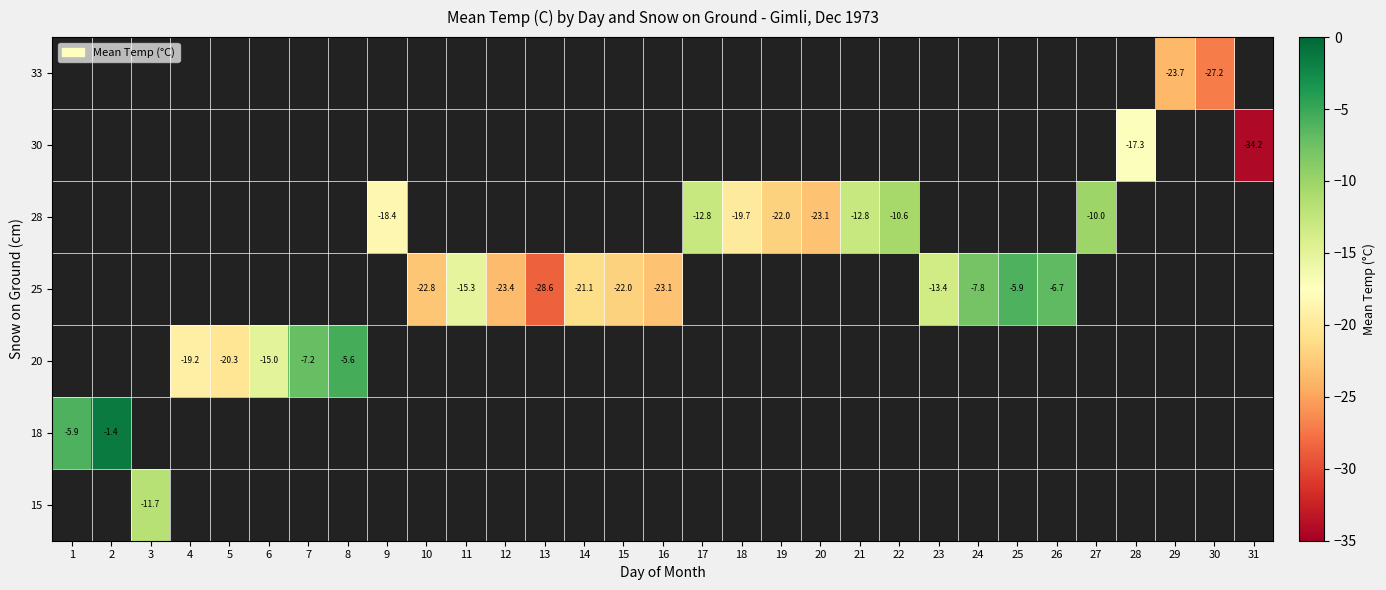

What is the difference between the maximum and minimum values in the row_1 series?

4.5